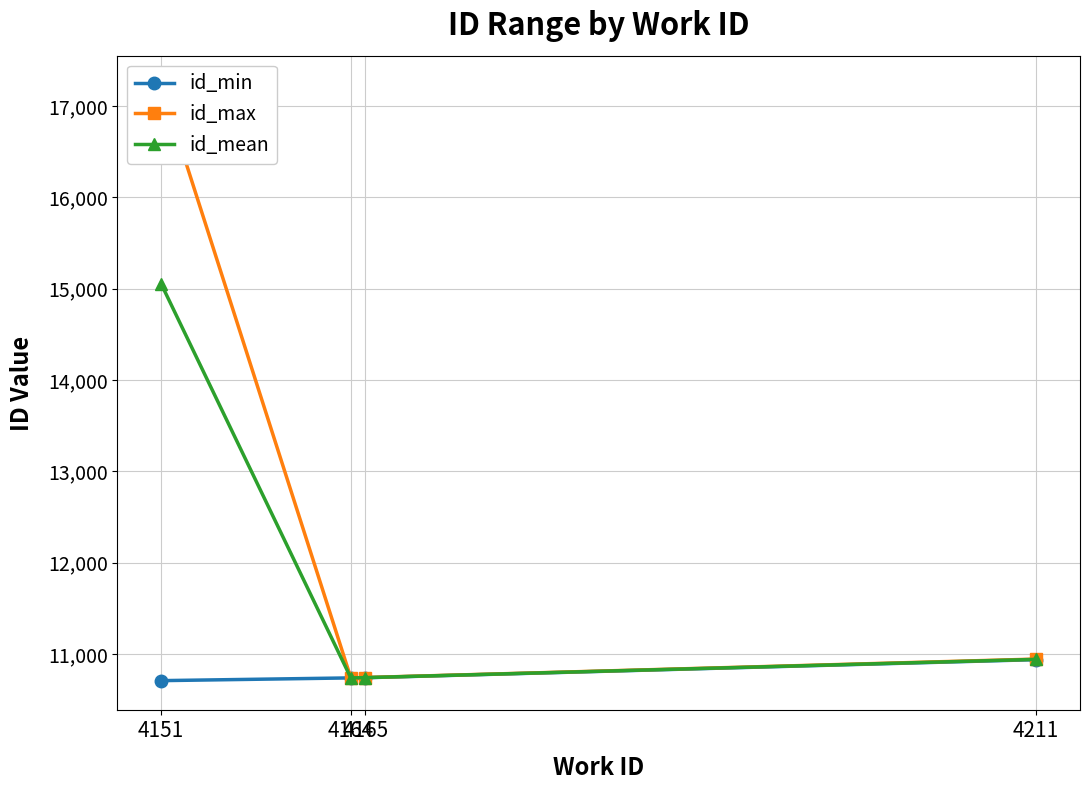

At which category is the sum across all series the highest?

4151